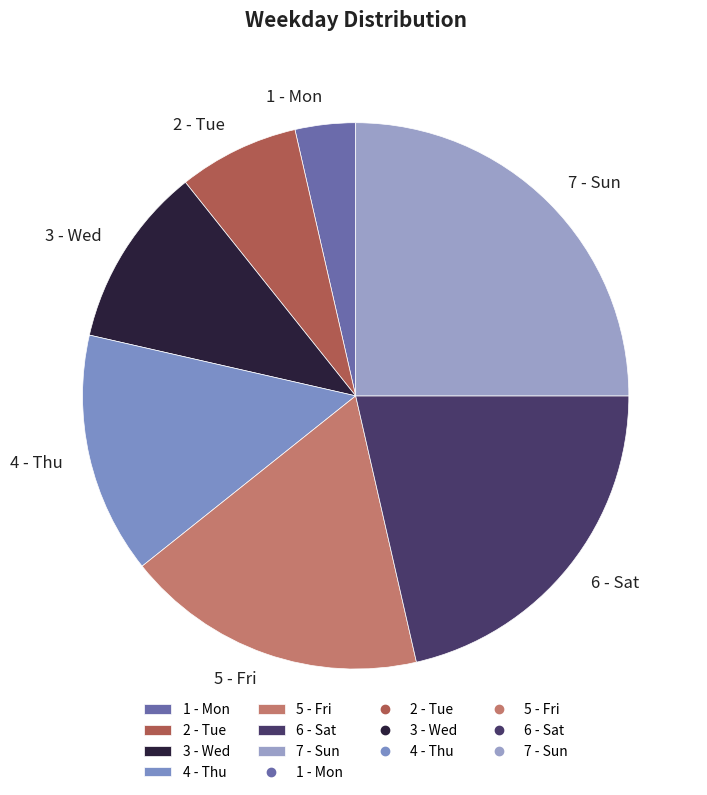

Does 2 - Tue account for over 50% of the chart?

No